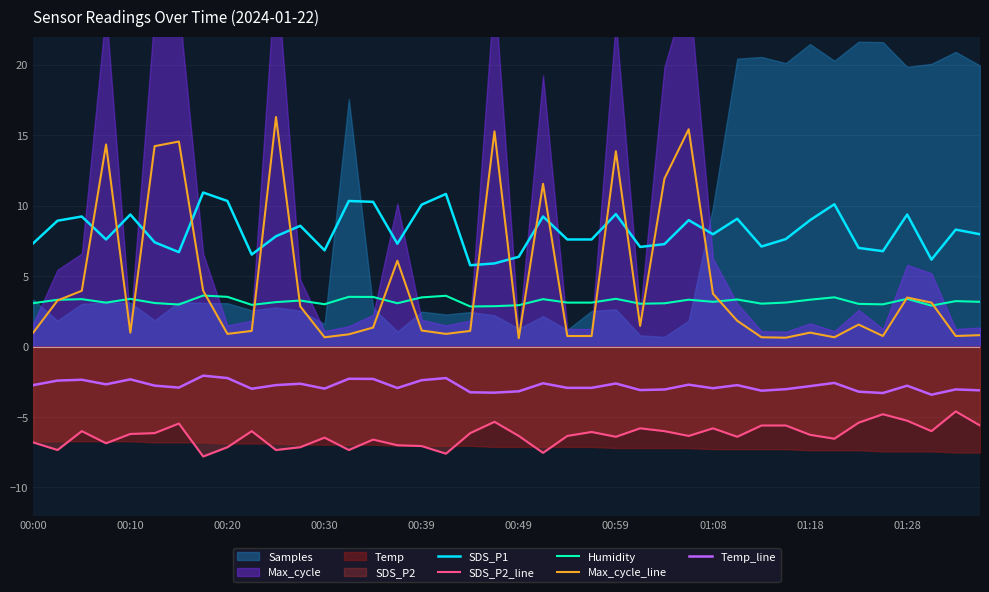

Reading left to right, list all the values displayed in this chart.

SDS_P1: 7.3	8.9	9.2	7.6	9.4	7.4	6.7	10.9	10.3	6.5	7.8	8.6	6.8	10.3	10.3	7.3	10.1	10.8	5.8	5.9	6.4	9.2	7.6	7.6	9.4	7.1	7.3	9.0	8.0	9.1	7.1	7.6	9.0	10.1	7.0	6.8	9.4	6.2	8.3	8.0
SDS_P2_line: -6.8	-7.3	-6.0	-6.9	-6.2	-6.1	-5.5	-7.8	-7.1	-6.0	-7.3	-7.1	-6.5	-7.3	-6.6	-7.0	-7.1	-7.6	-6.1	-5.3	-6.3	-7.5	-6.3	-6.1	-6.4	-5.8	-6.0	-6.3	-5.8	-6.4	-5.6	-5.6	-6.3	-6.5	-5.4	-4.8	-5.3	-6.0	-4.6	-5.6
Humidity: 3.1	3.3	3.4	3.1	3.4	3.1	3.0	3.6	3.5	3.0	3.2	3.3	3.0	3.5	3.5	3.1	3.5	3.6	2.8	2.9	2.9	3.4	3.1	3.1	3.4	3.0	3.1	3.3	3.2	3.3	3.0	3.1	3.3	3.5	3.0	3.0	3.4	2.9	3.2	3.2
Max_cycle_line: 1.0	3.3	4.0	14.3	1.0	14.2	14.5	4.0	0.9	1.1	16.3	2.9	0.7	0.9	1.3	6.1	1.1	0.9	1.1	15.3	0.6	11.5	0.8	0.8	13.9	1.5	11.9	15.4	3.8	1.8	0.7	0.6	1.0	0.7	1.6	0.8	3.5	3.1	0.8	0.8
Temp_line: -2.7	-2.4	-2.4	-2.7	-2.3	-2.8	-2.9	-2.1	-2.2	-3.0	-2.7	-2.6	-3.0	-2.3	-2.3	-2.9	-2.4	-2.2	-3.2	-3.3	-3.2	-2.6	-2.9	-2.9	-2.6	-3.1	-3.0	-2.7	-3.0	-2.7	-3.1	-3.0	-2.8	-2.6	-3.2	-3.3	-2.8	-3.4	-3.0	-3.1